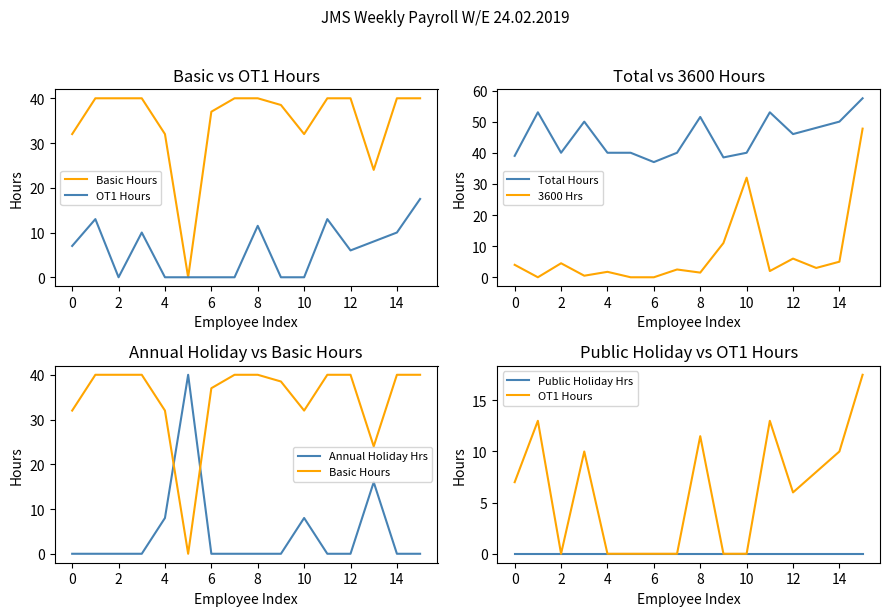

What is the highest value of the Total Hours series?

57.5